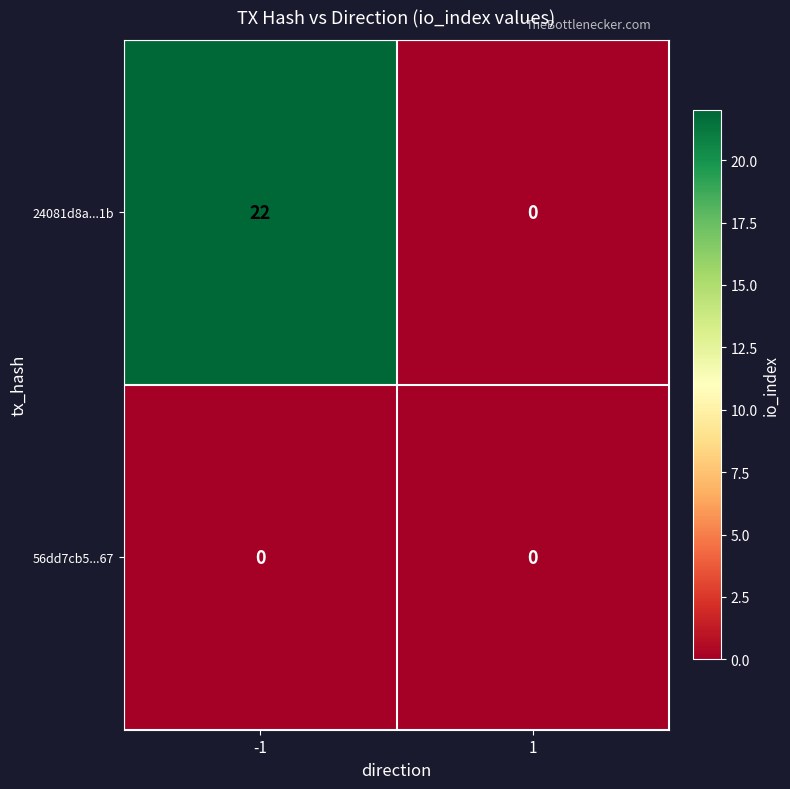

Which series changed the most between -1 and 1?

24081d8a...1b